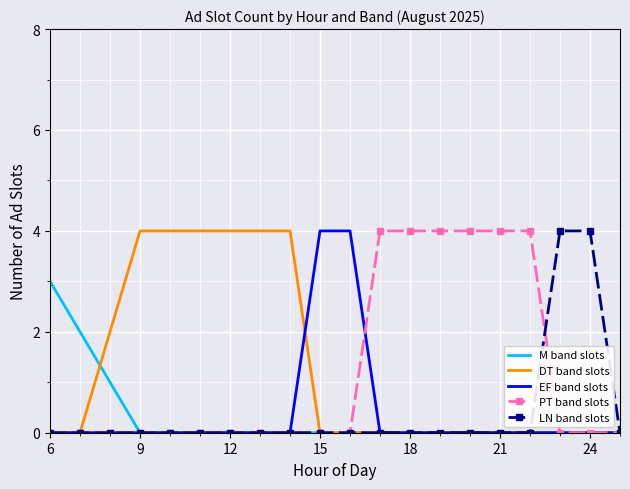

What is the greatest value displayed?

4